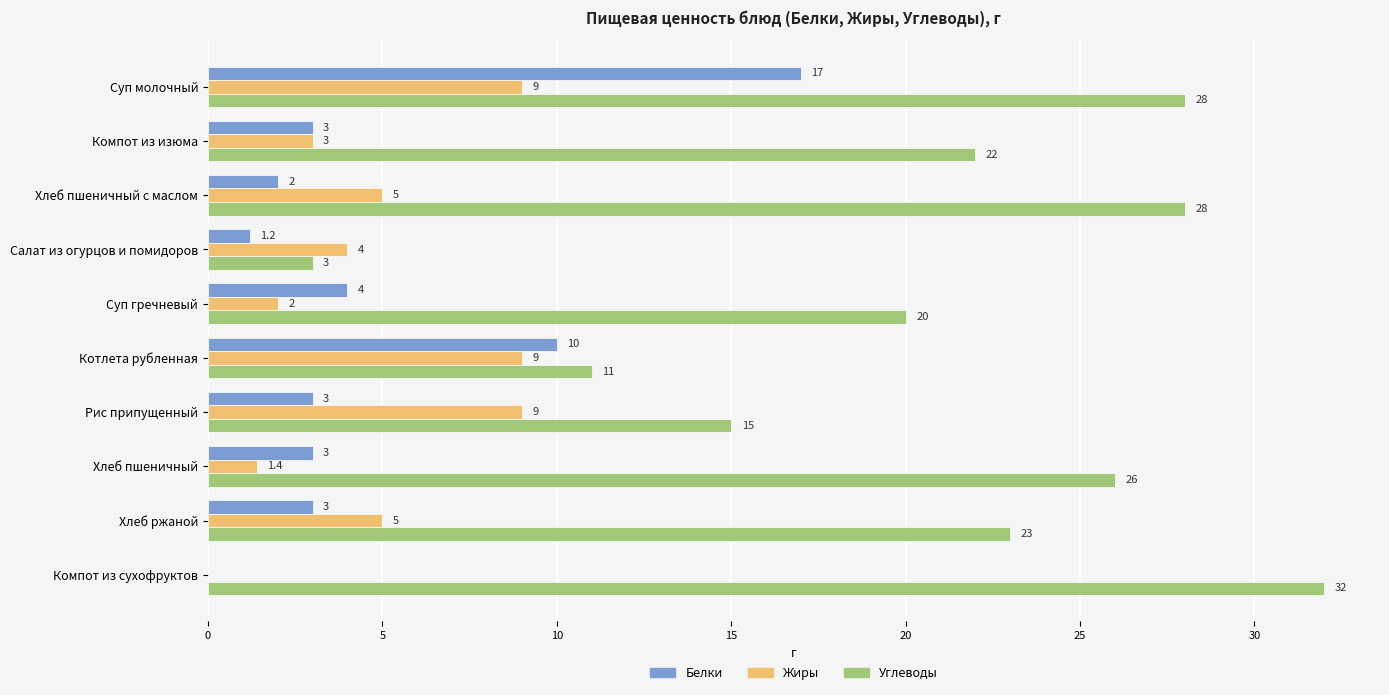

The value of Жиры at Компот из изюма is 3.0. True or false?

True